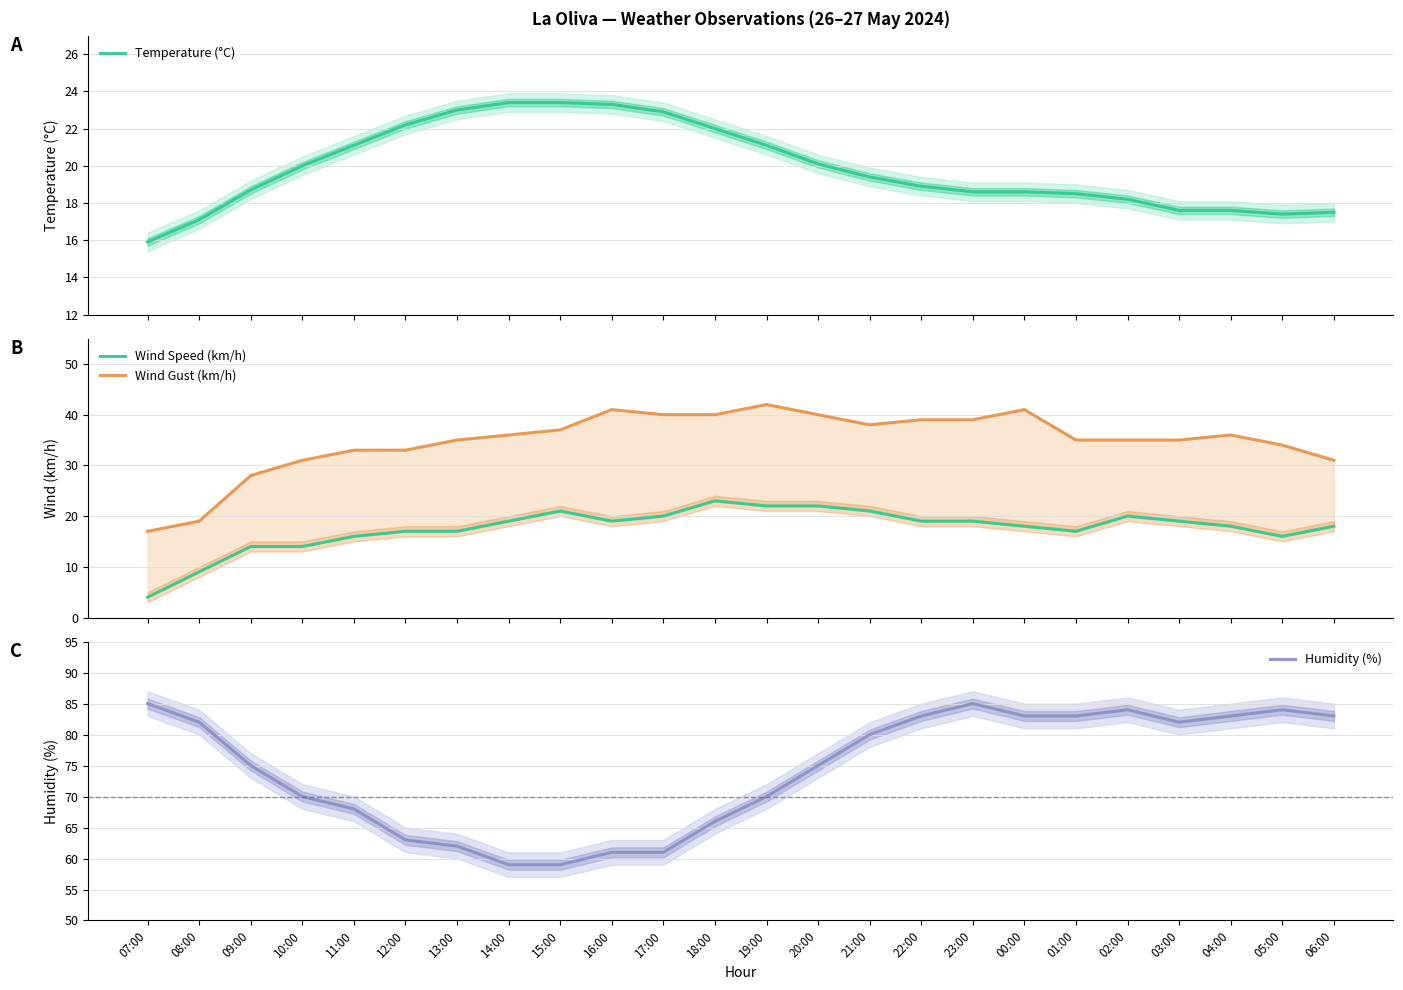

What is the difference between the maximum and minimum values in the Wind Gust (km/h) series?

25.0